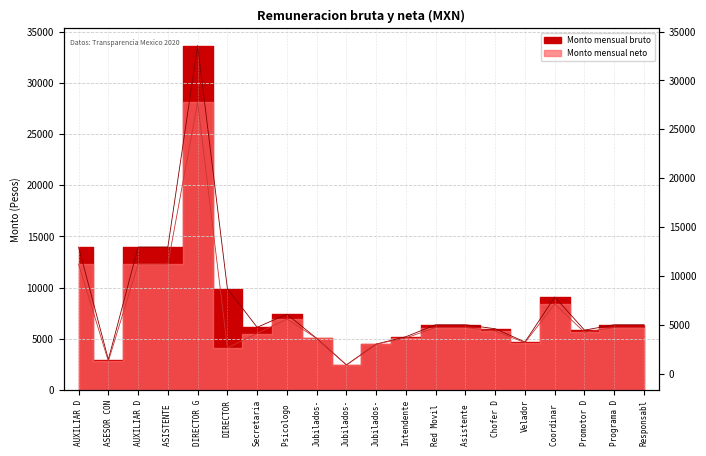

True or false: Monto mensual bruto and Monto mensual neto intersect in this chart.

False